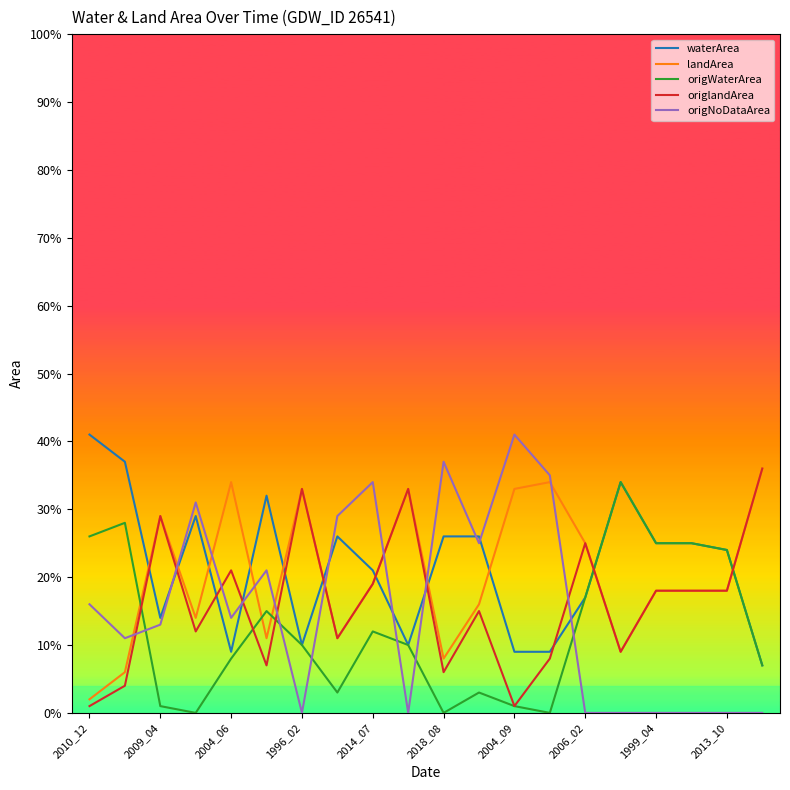

What are all the series names shown in the legend?

waterArea, landArea, origWaterArea, origlandArea, origNoDataArea